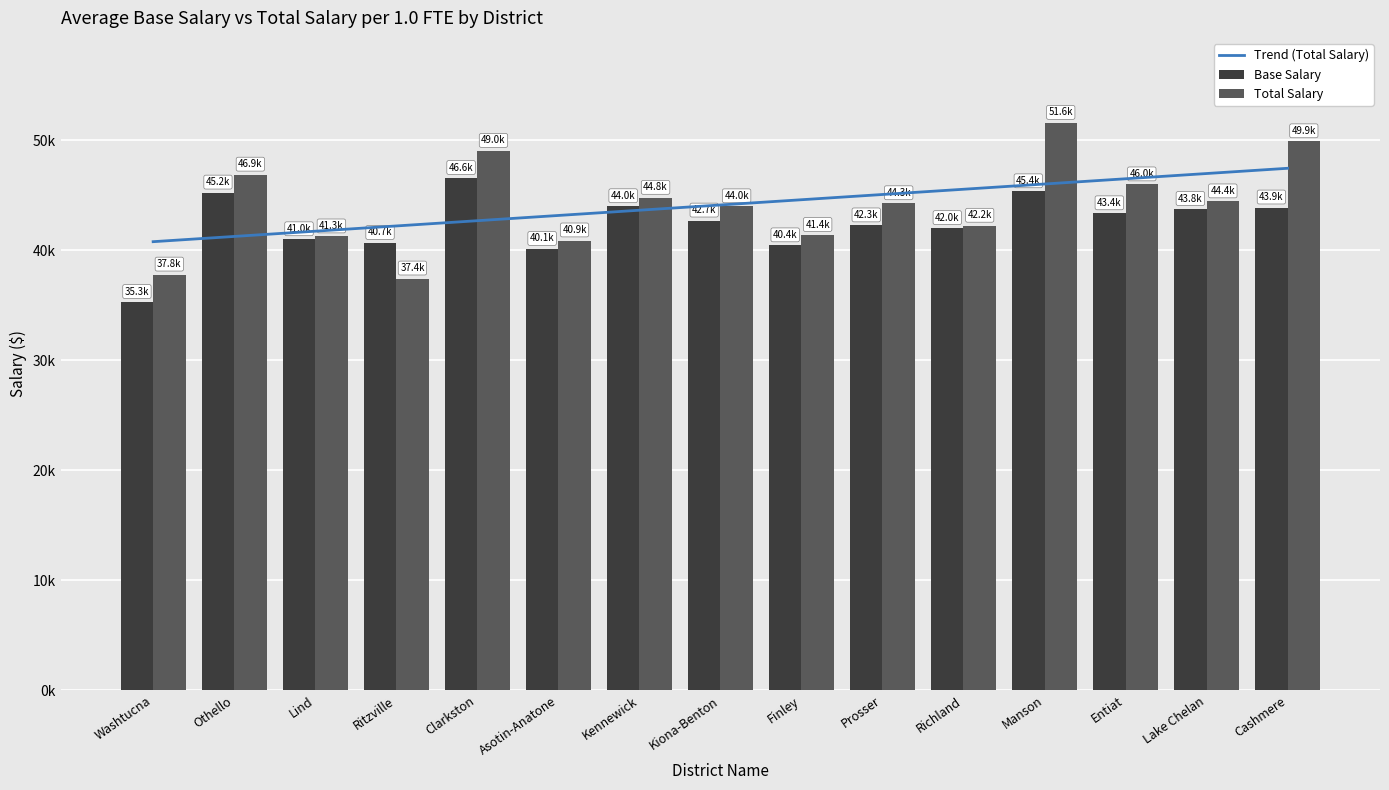

Reading right to left, transcribe all the data shown in this chart.

Trend (Total Salary): 47459.3	46982.5	46505.7	46028.9	45552.1	45075.4	44598.6	44121.8	43645.0	43168.2	42691.5	42214.7	41737.9	41261.1	40784.3
Base Salary: 43885.0	43750.0	43359.0	45360.0	42013.0	42259.0	40445.0	42698.0	44002.0	40119.0	46569.0	40661.0	40998.0	45243.0	35290.0
Total Salary: 49907.0	44442.0	45988.0	51580.0	42227.0	44273.0	41386.0	43994.0	44764.0	40891.0	49032.0	37427.0	41256.0	46874.0	37786.0